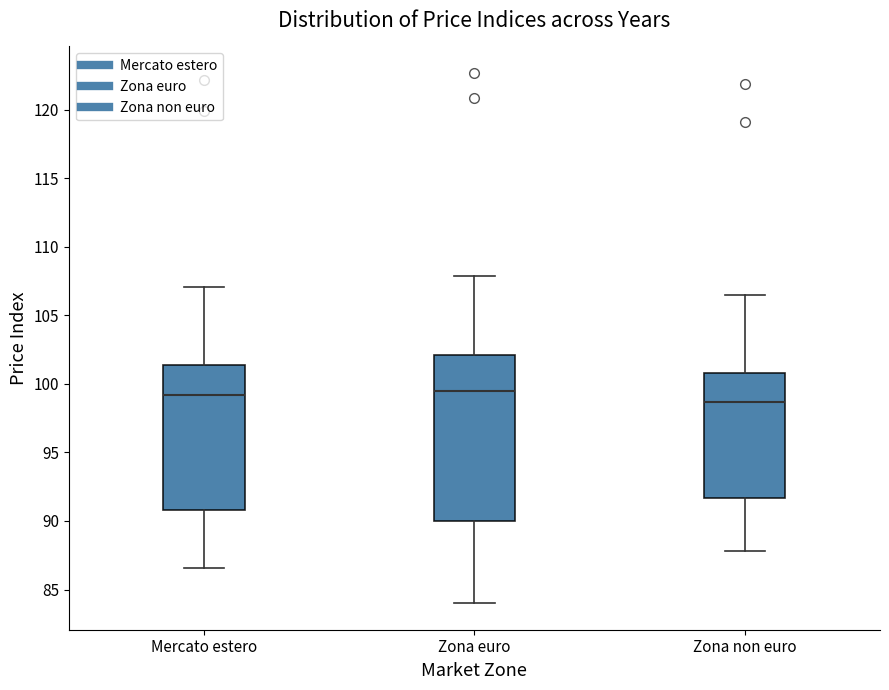

Reading left to right, read every box against the y-axis: the position of its median line, the range the box covers, and the ends of its whiskers. The values are not printed on the chart, so give them approximately, as read against the axis.

Mercato estero: median 99.0, box 91.0 to 101.5, whiskers 86.5 to 107.0
Zona euro: median 99.5, box 90.0 to 102.0, whiskers 84.0 to 108.0
Zona non euro: median 98.5, box 91.5 to 101.0, whiskers 88.0 to 106.5